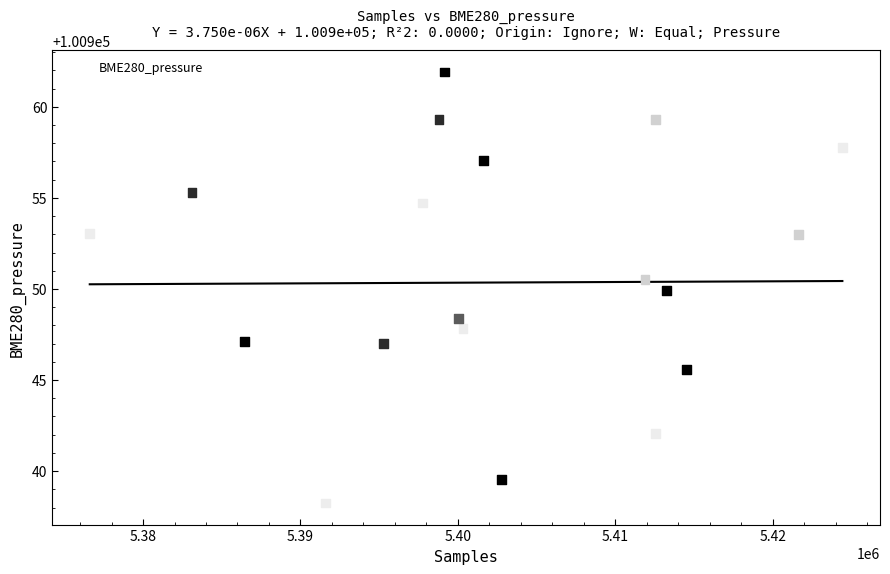

What is the range of Y values (max minus min)?

23.7